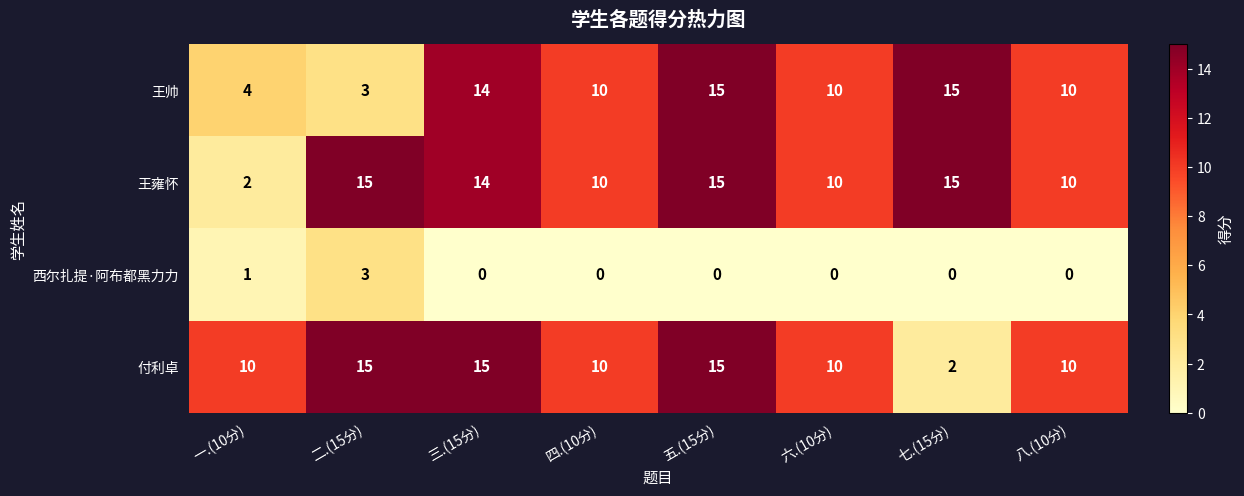

True or false: 西尔扎提·阿布都黑力力 has a value of 0 at 八.(10分).

True